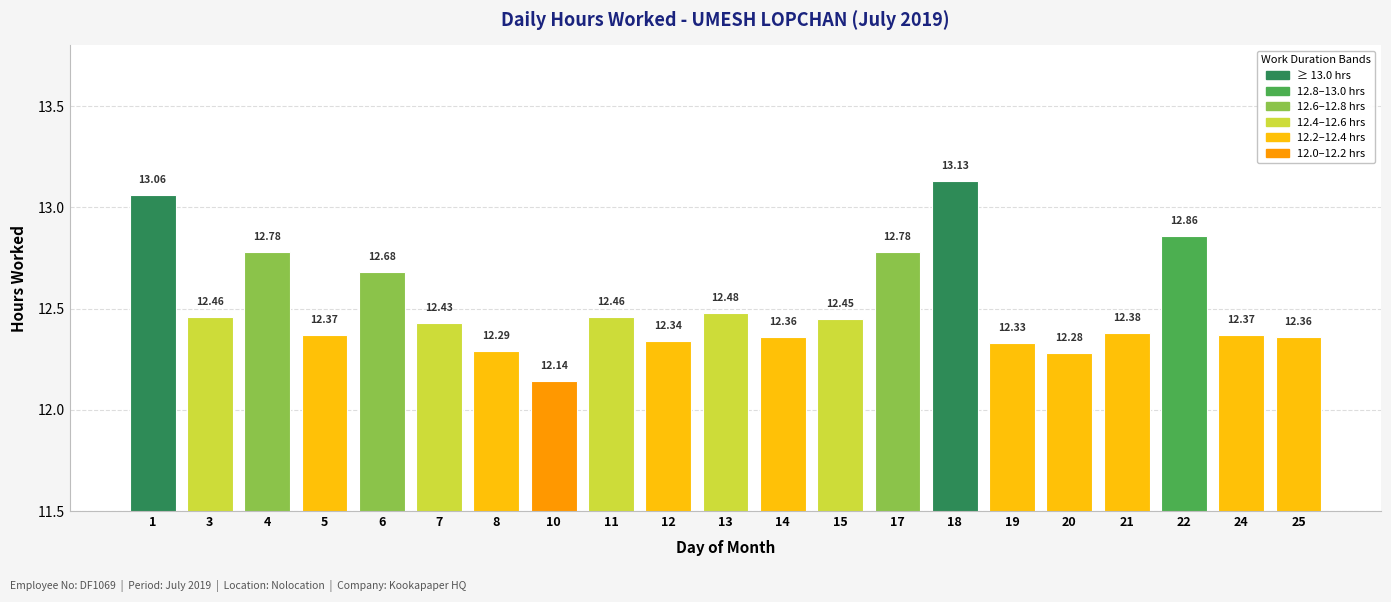

What is the difference between the values at 15 and 14?

0.1